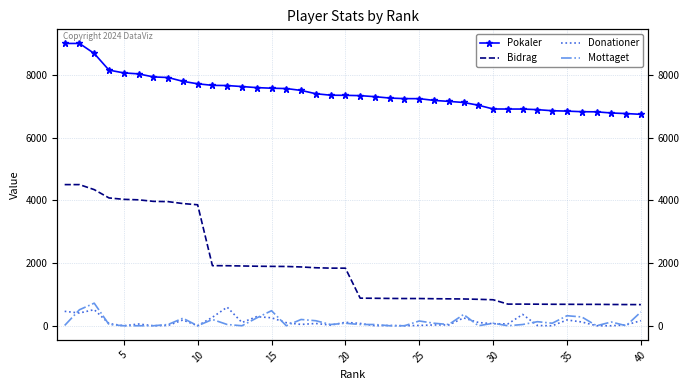

True or false: Mottaget has more than 2 points higher than both neighbors.

True